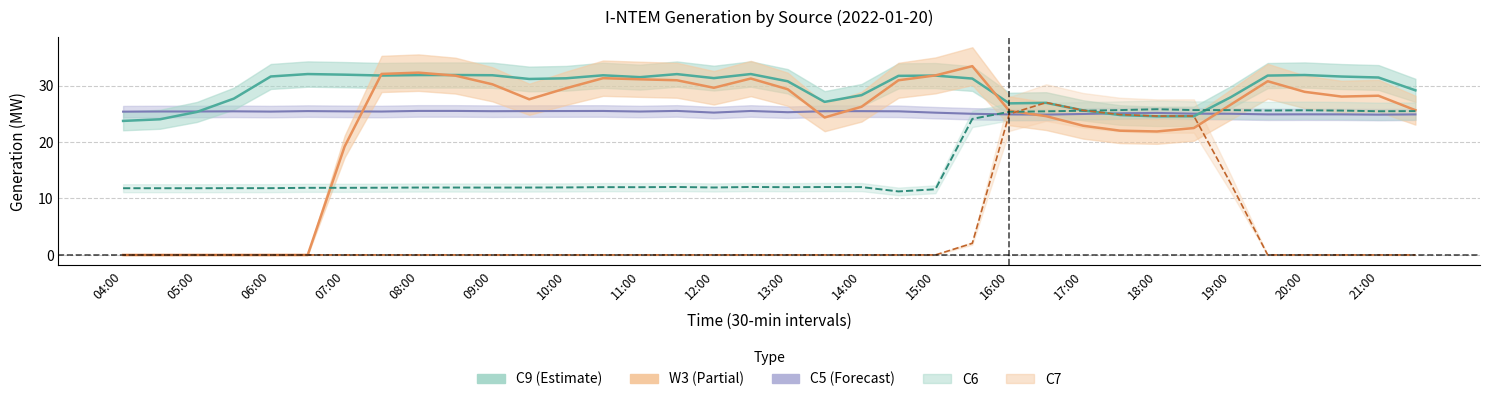

Where is the first local maximum for C5?

05:30